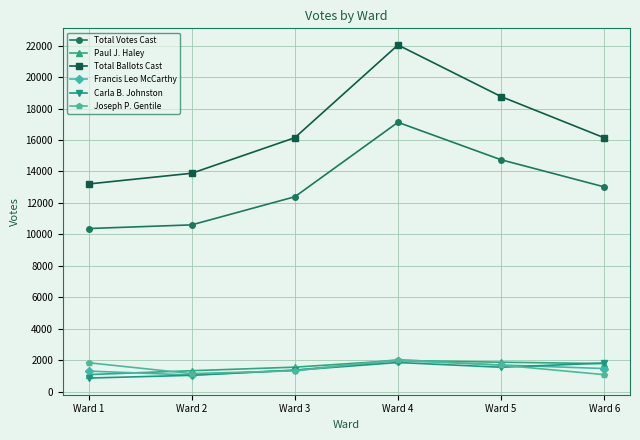

True or false: Total Votes Cast and Francis Leo McCarthy intersect in this chart.

False